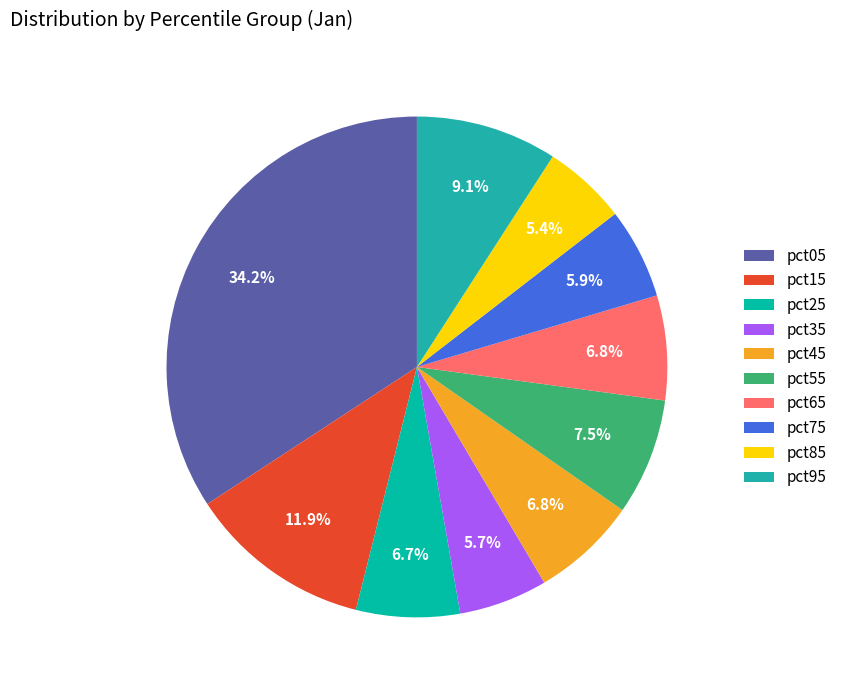

What is the change in value from pct05 to pct45?

-2.6